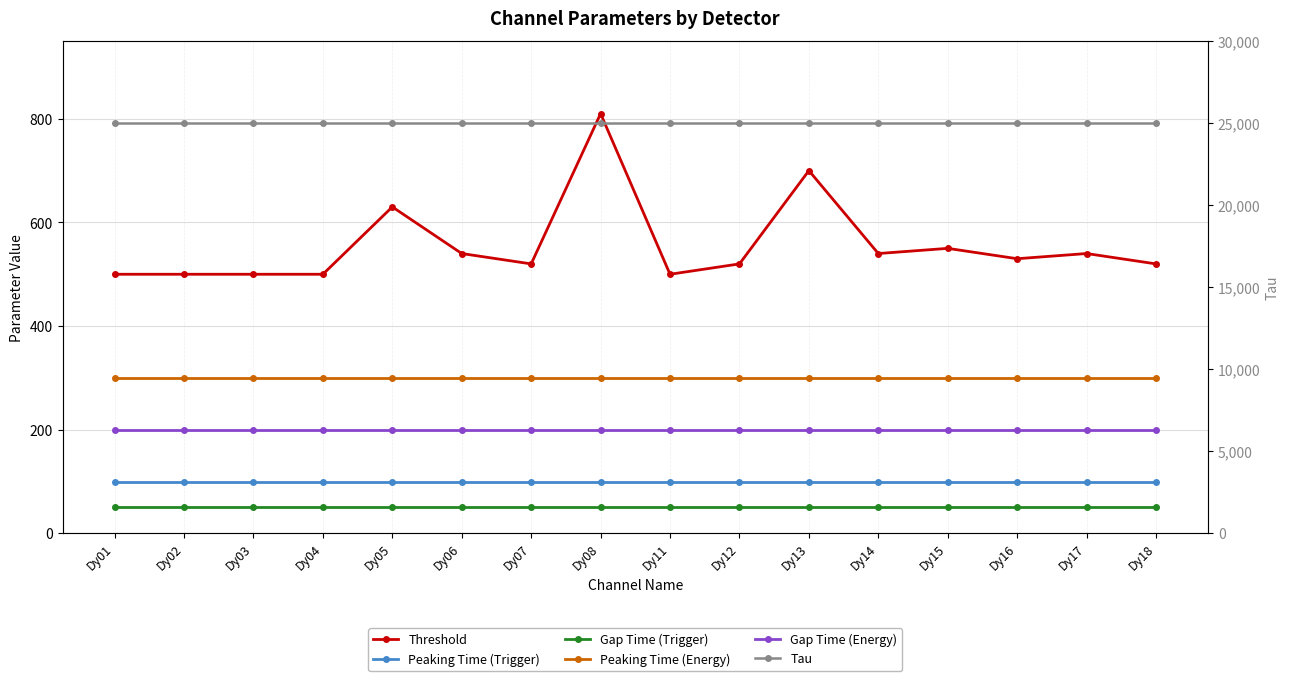

Read the Peaking Time (Energy) value at Dy12.

300